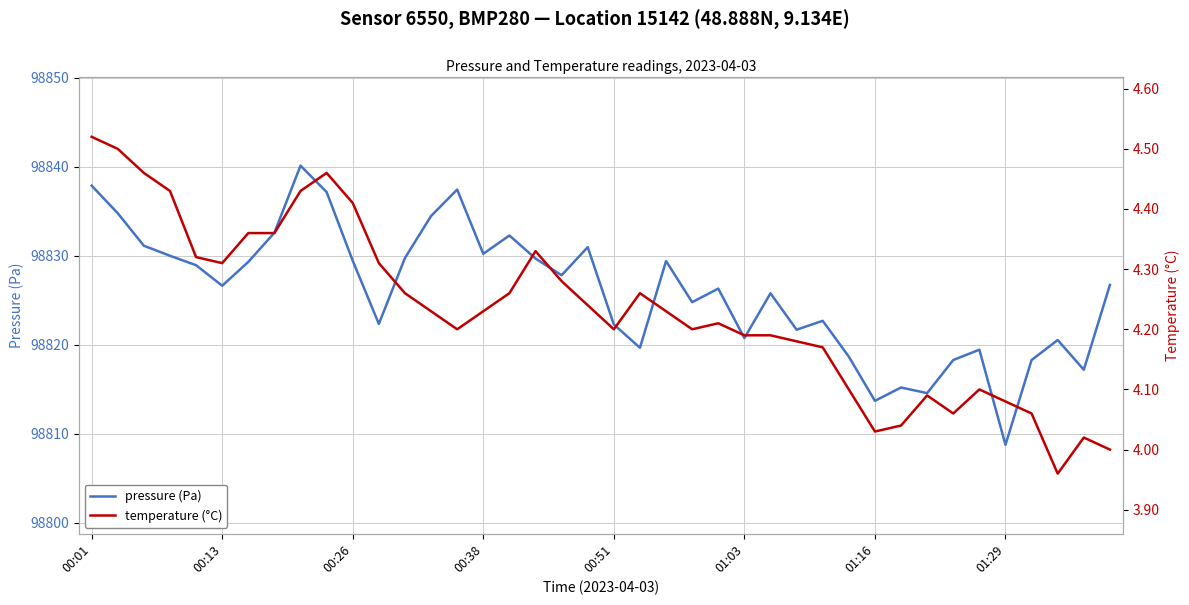

The value of pressure (Pa) at 01:29 is 49994.3. True or false?

False